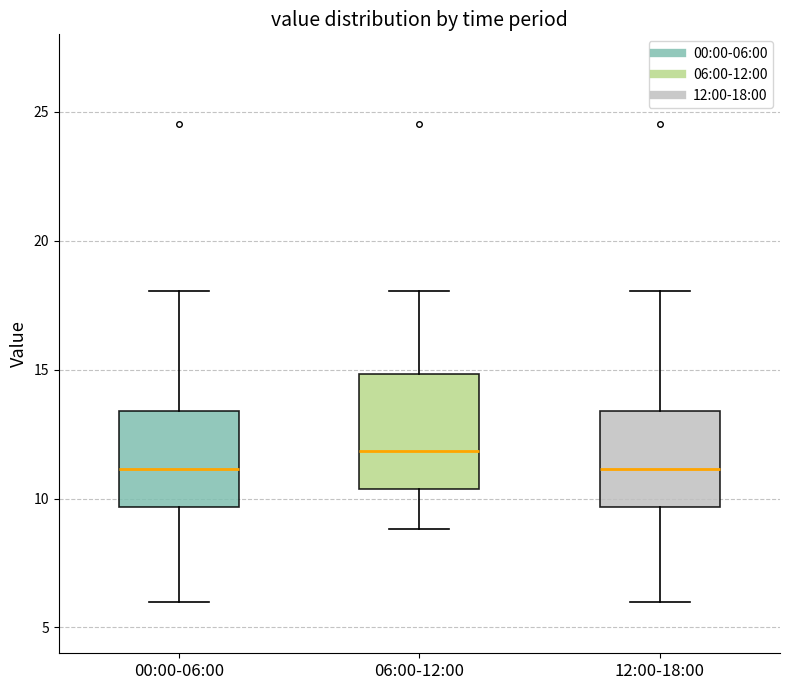

Comparing the boxes themselves (not the whiskers), which one is the tallest?

06:00-12:00